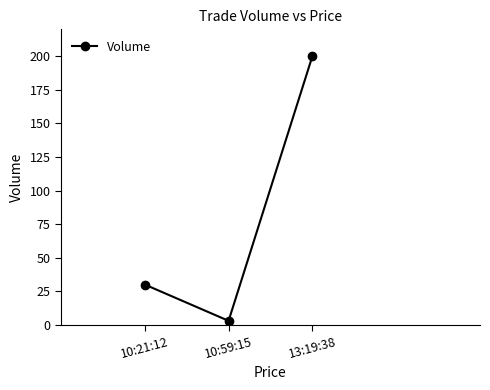

What is the average value?

78